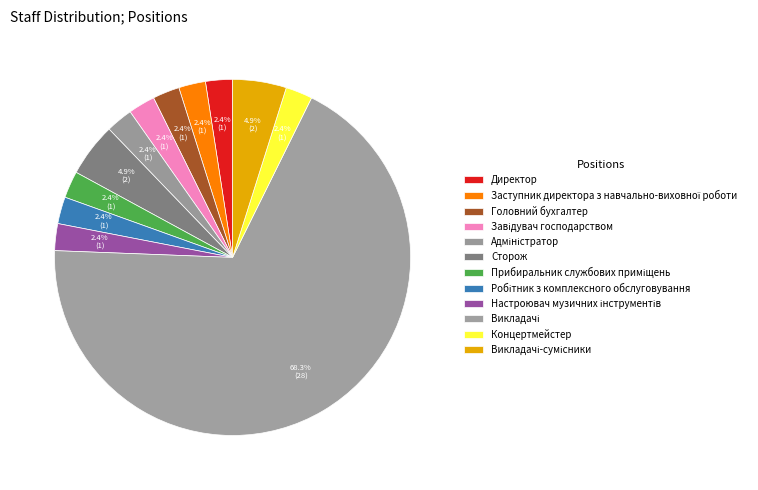

Approximately how many times larger is the value at Концертмейстер compared to Завідувач господарством?

1.0